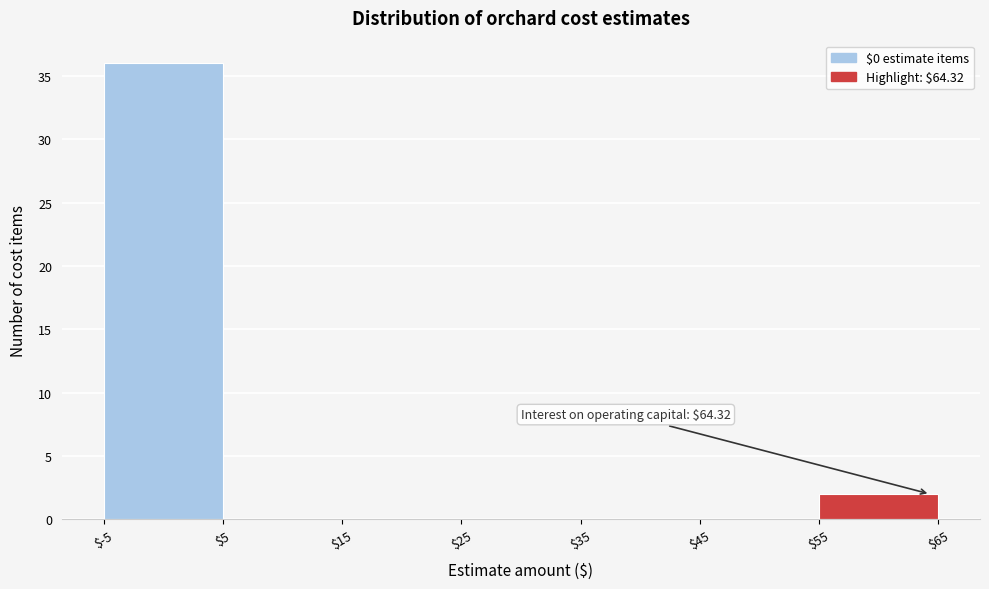

Which range on the x-axis has the tallest bar?

$-5 to $5